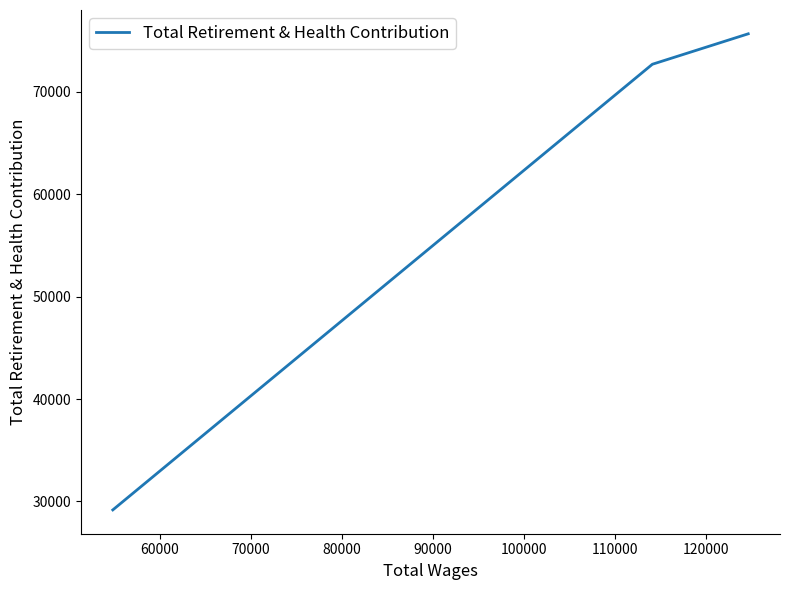

What is the difference between the maximum and minimum values?

46506